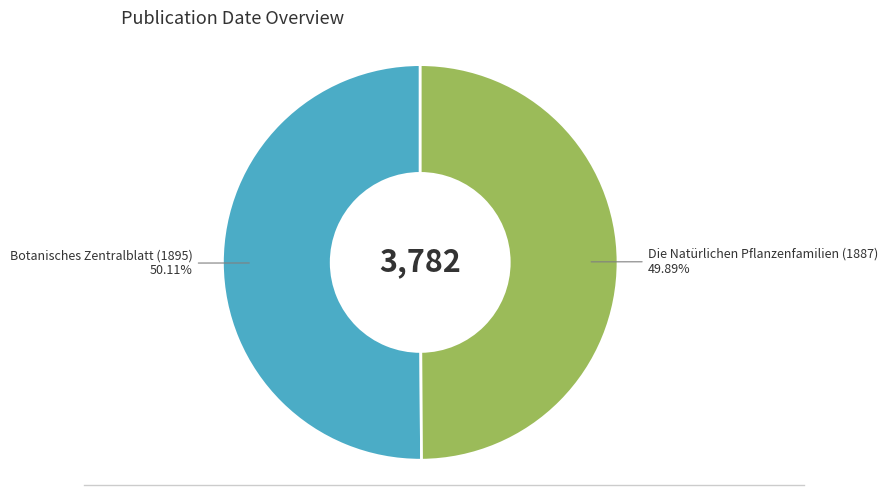

The Die Natürlichen Pflanzenfamilien (1887) slice represents 59% of the pie. True or false?

False